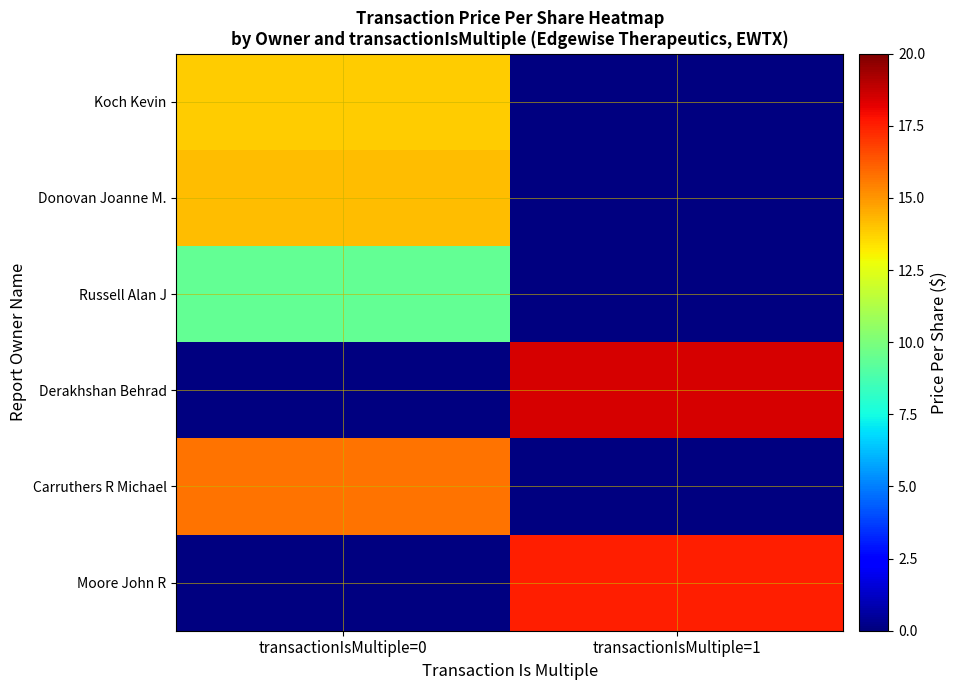

Reading right to left, extract all data points from this chart.

Moore John R: transactionIsMultiple=1=17.5	transactionIsMultiple=0=0.0
Carruthers R Michael: transactionIsMultiple=1=0.0	transactionIsMultiple=0=15.7
Derakhshan Behrad: transactionIsMultiple=1=18.4	transactionIsMultiple=0=0.0
Russell Alan J: transactionIsMultiple=1=0.0	transactionIsMultiple=0=9.4
Donovan Joanne M.: transactionIsMultiple=1=0.0	transactionIsMultiple=0=14.2
Koch Kevin: transactionIsMultiple=1=0.0	transactionIsMultiple=0=13.9